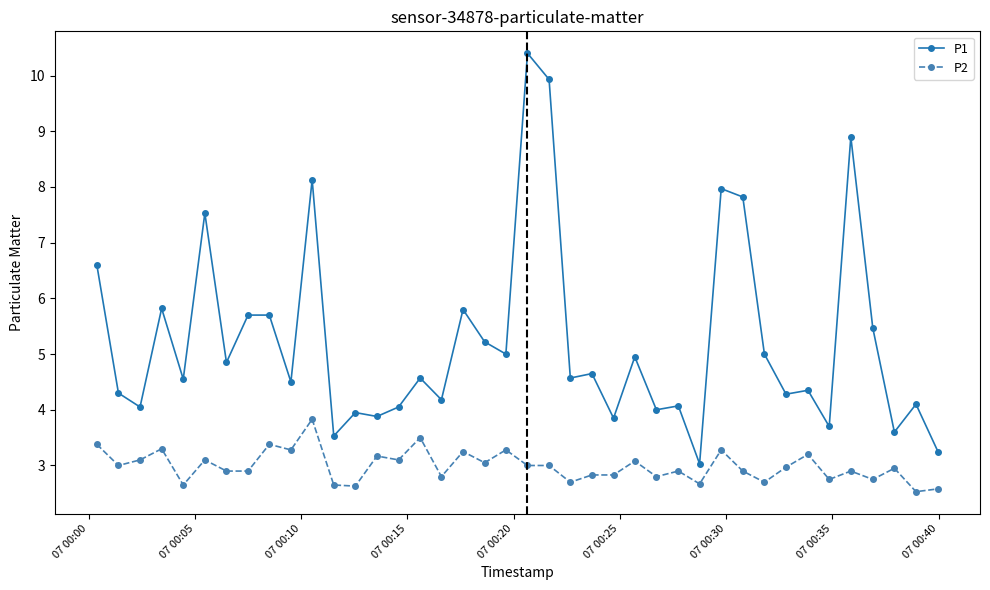

What is the average value of the P1 series?

5.2